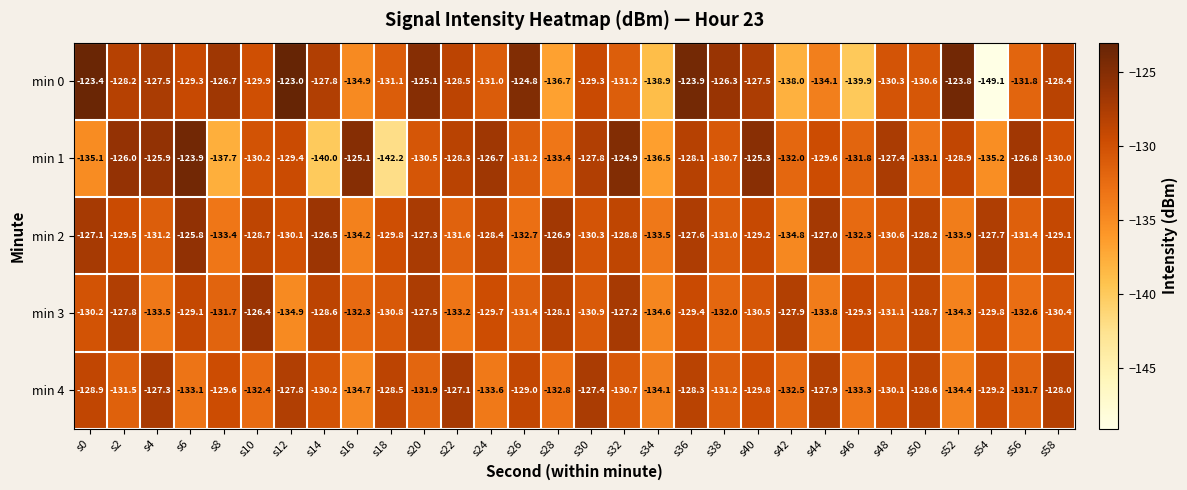

Where is min 3 nearest to the value -130?

s0